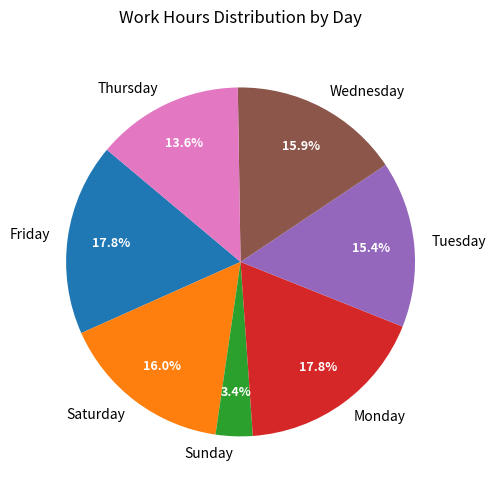

Is Thursday the majority of the pie?

No